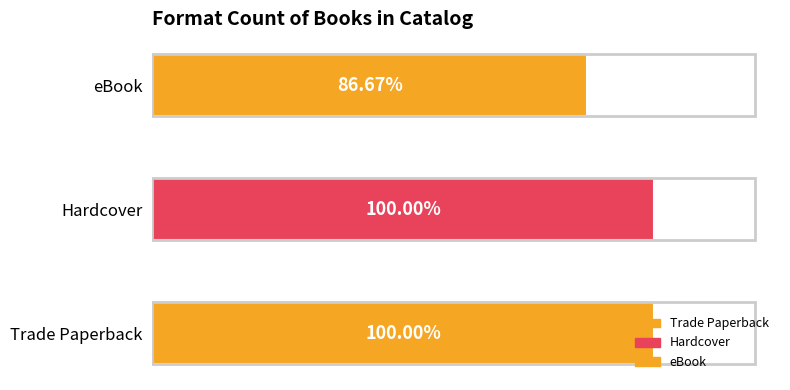

What is the greatest value displayed?

15